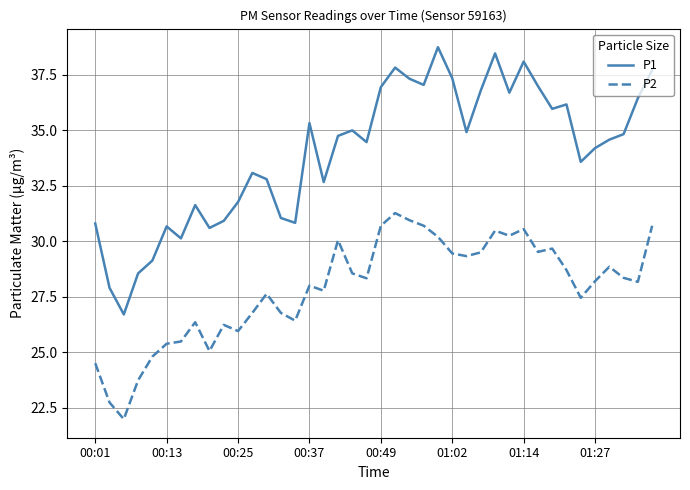

Rank the series by their maximum value, from highest to lowest.

P1, P2